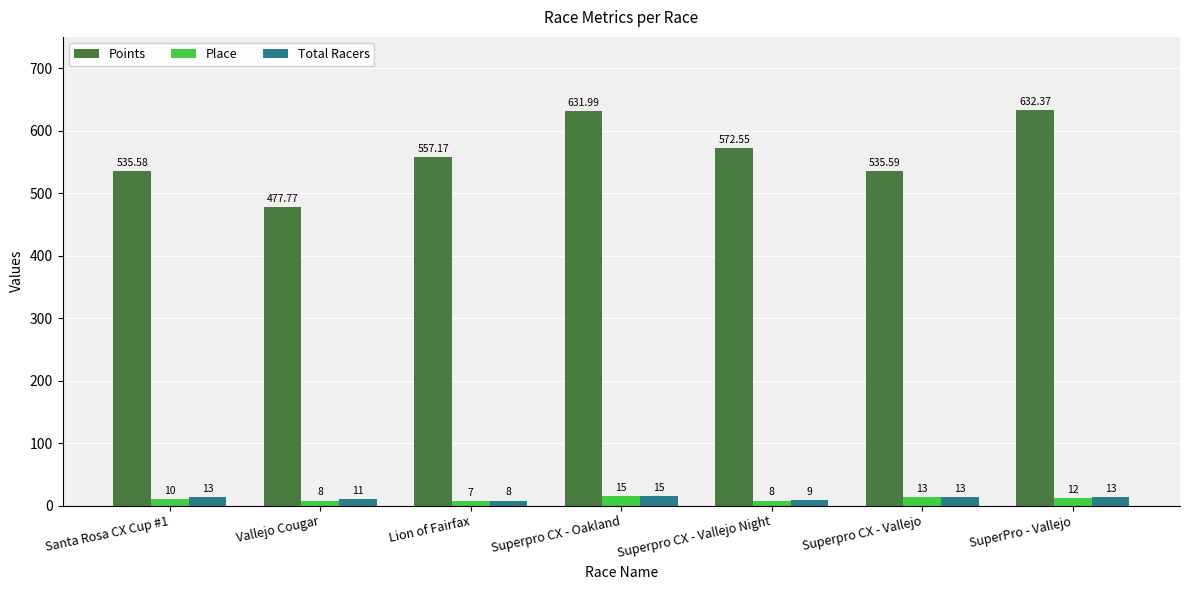

How many bars are there in each group?

3